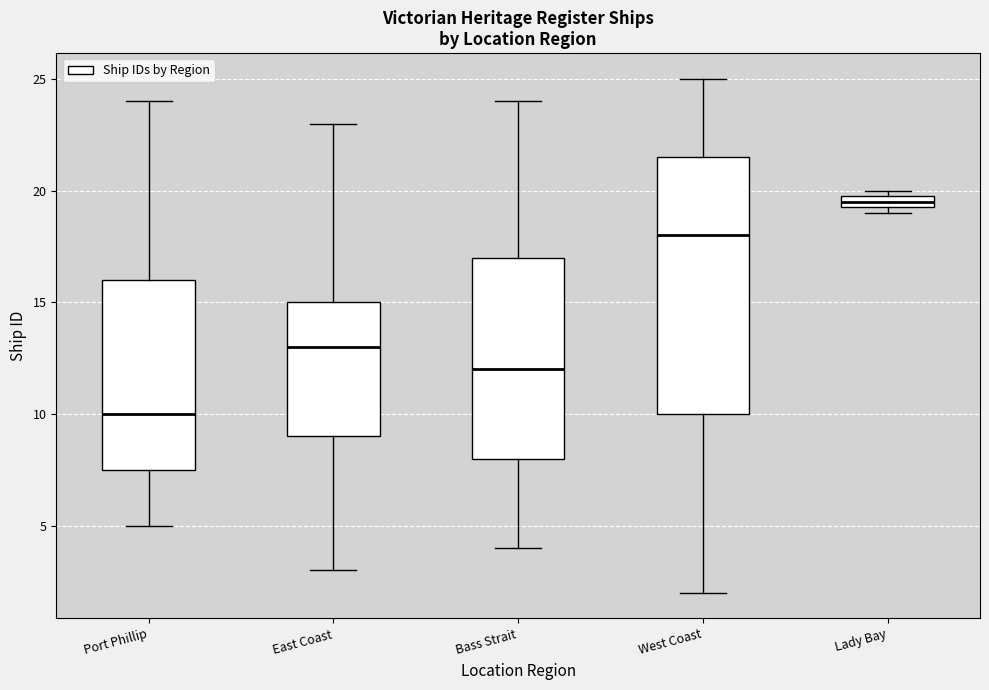

Which box has the lowest median line?

Port Phillip